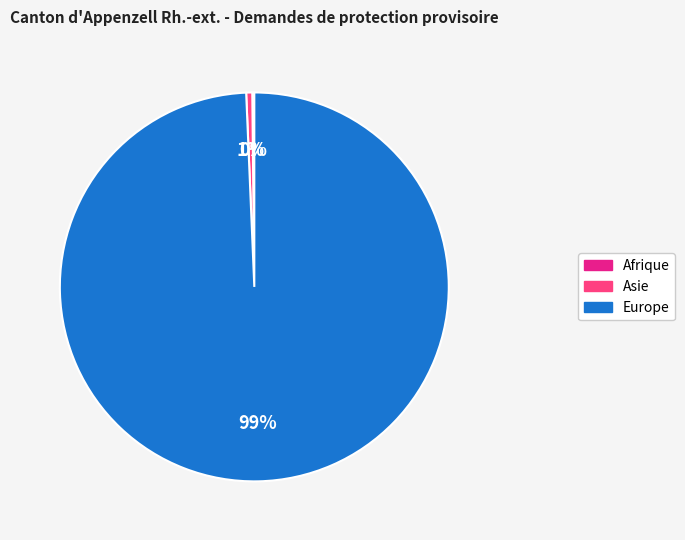

Does Europe account for over 50% of the chart?

Yes